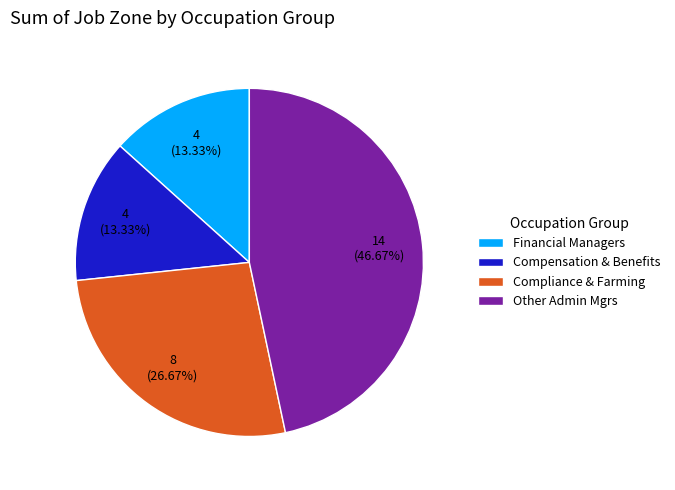

How many segments does this pie chart have?

4